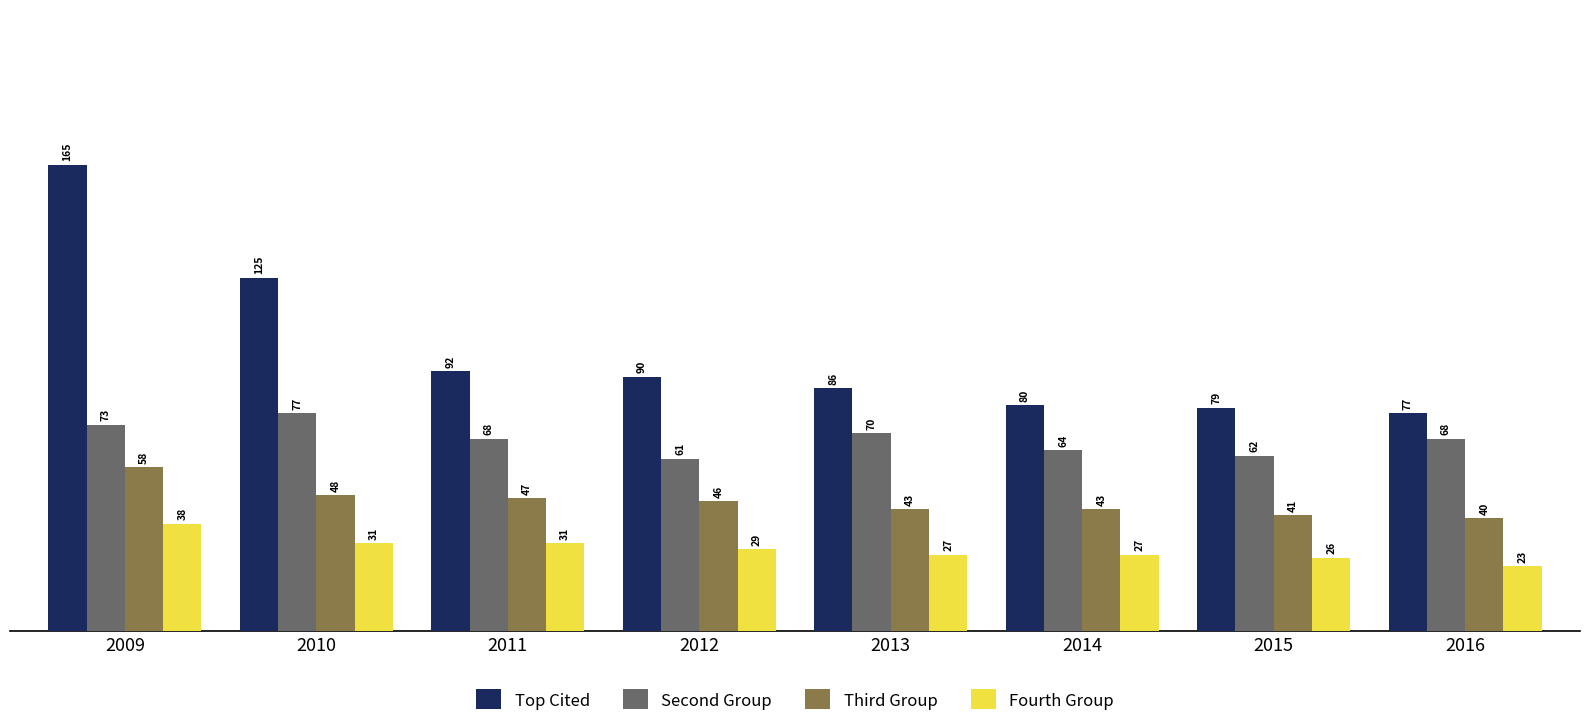

Does the chart contain any negative values?

No